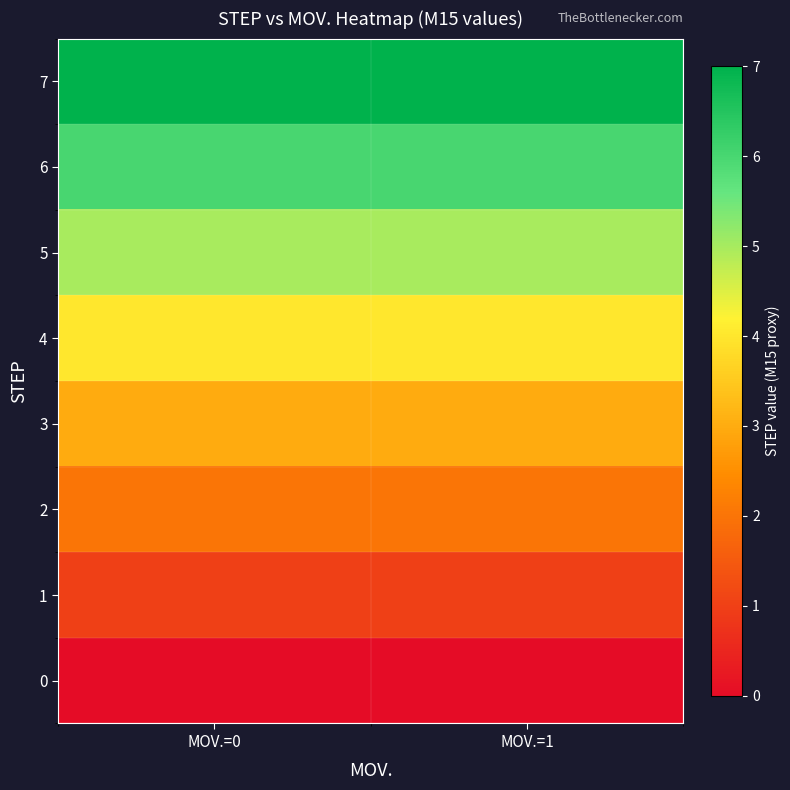

Which category has the highest value across all series?

MOV.=0